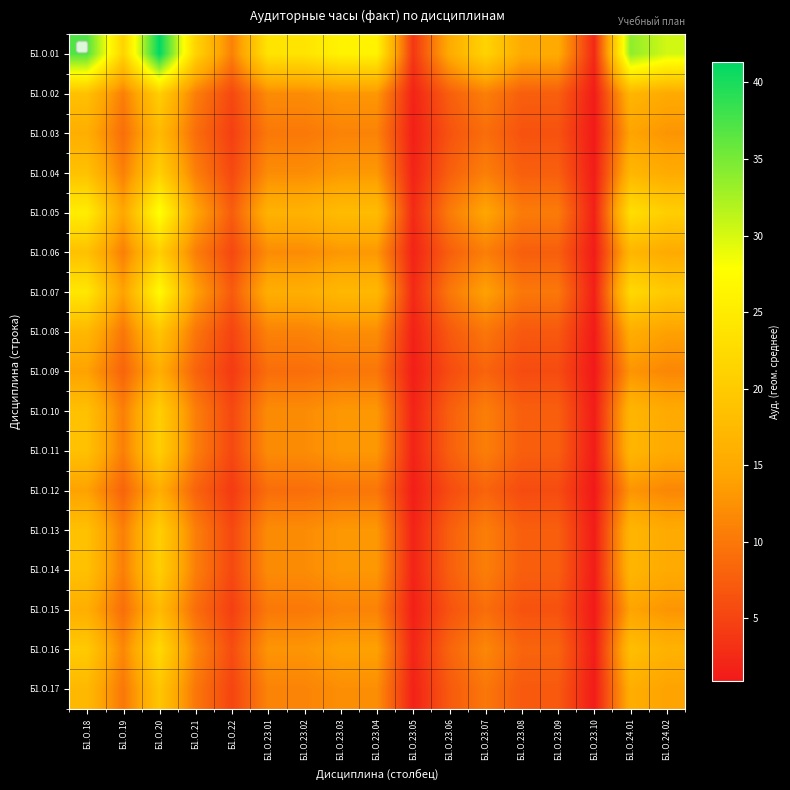

What is the total value across all series at Б1.О.23.10?

21.2